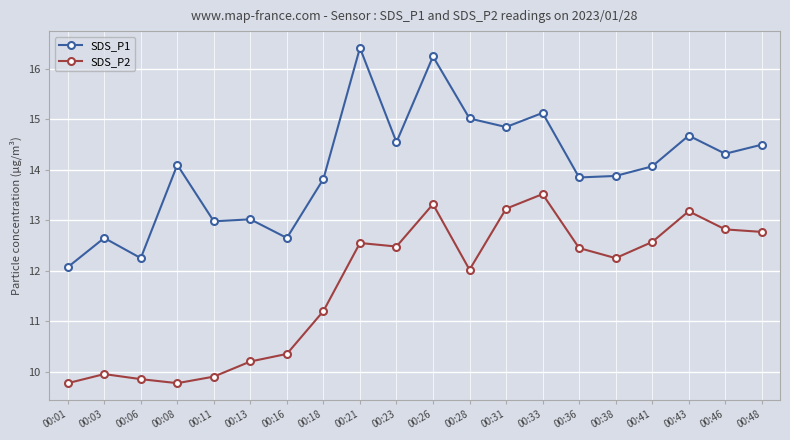

What is the value of the SDS_P1 point at the 2nd from the left?

12.7